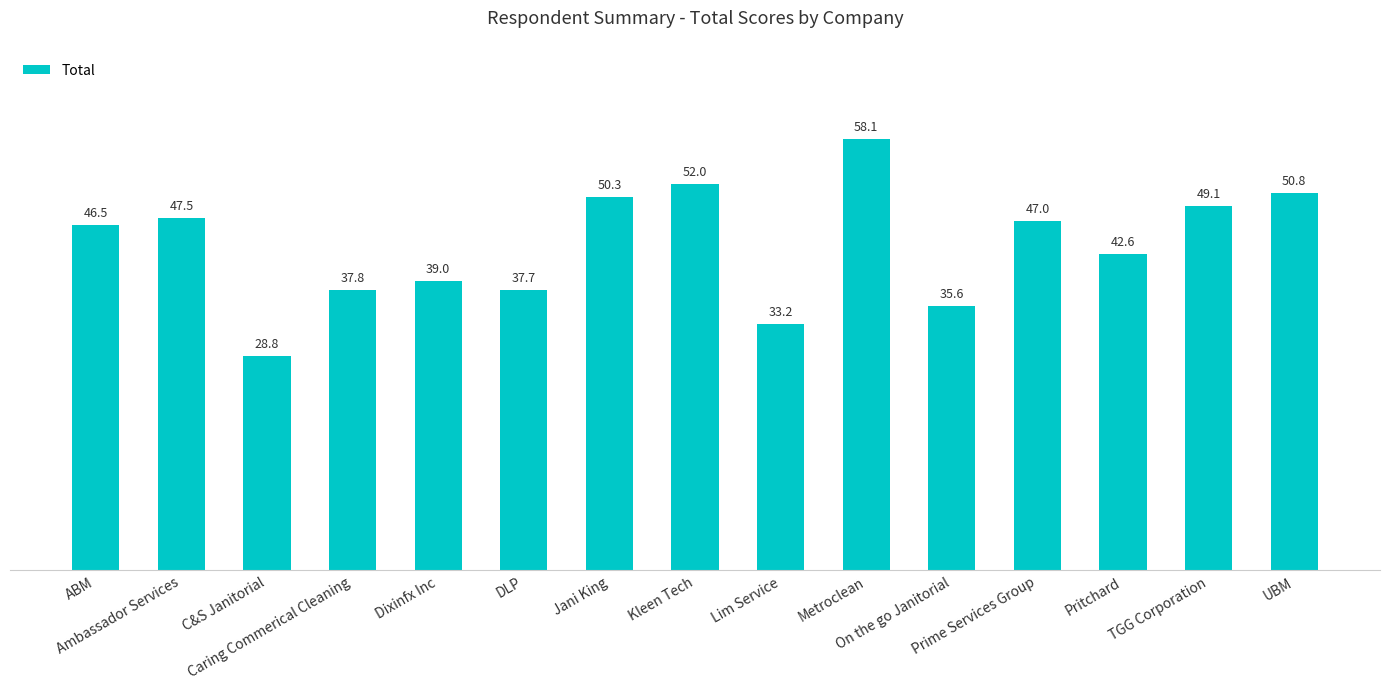

Is it true that the value at UBM is 50.8?

True